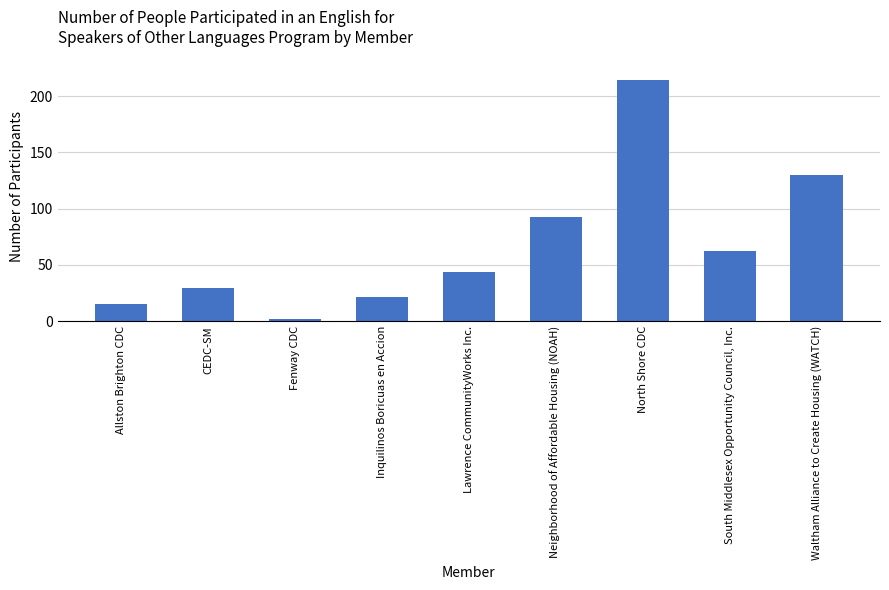

What position from the right is Inquilinos Boricuas en Accion?

6